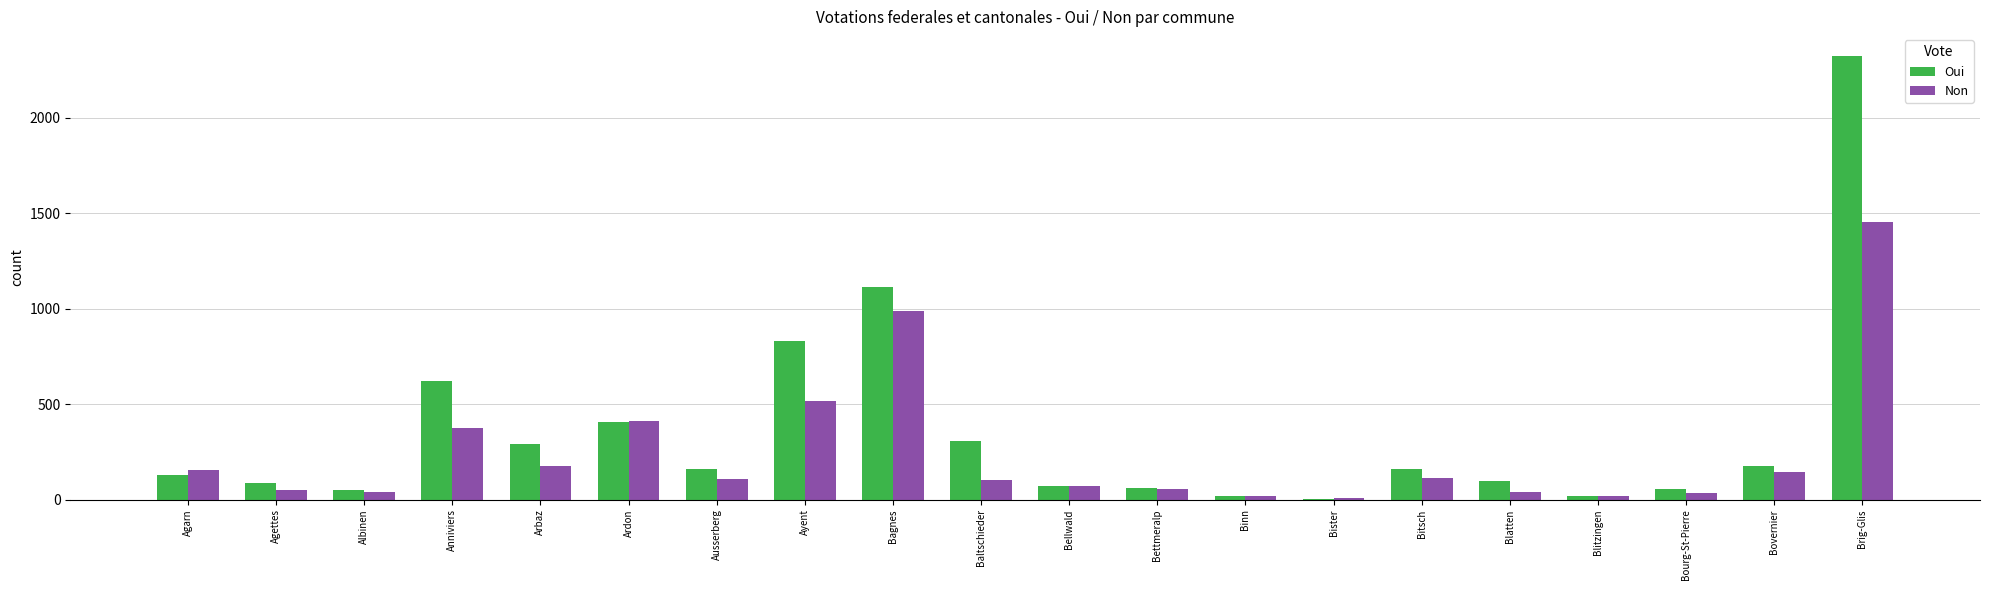

Which series has the widest spread of values?

Oui